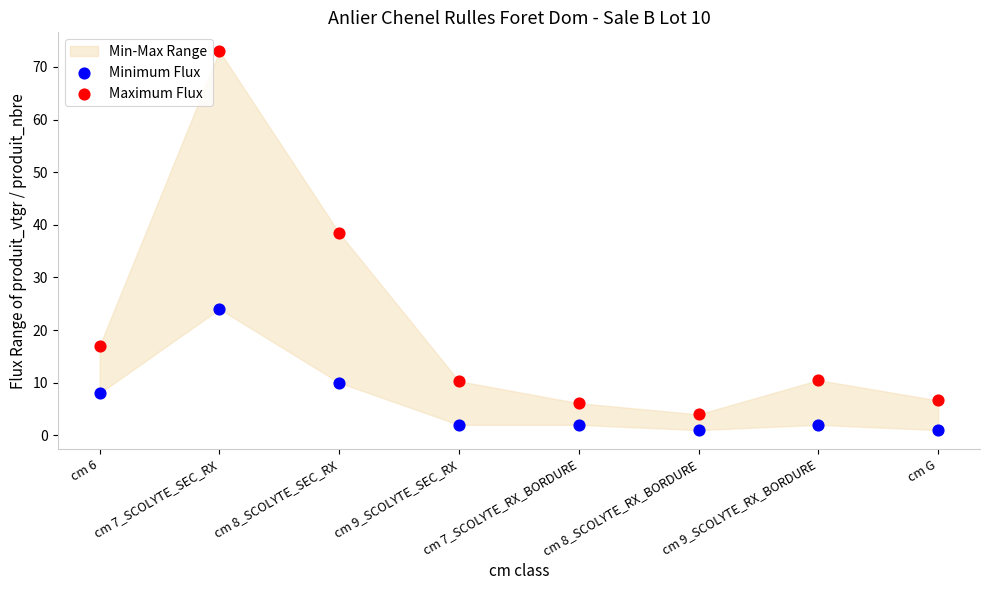

Which series contains the highest Y value?

Maximum Flux